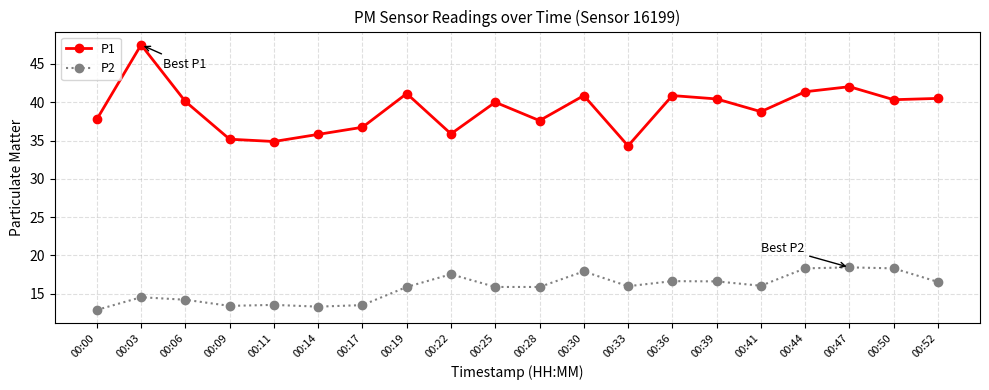

True or false: P2 and P1 intersect in this chart.

False